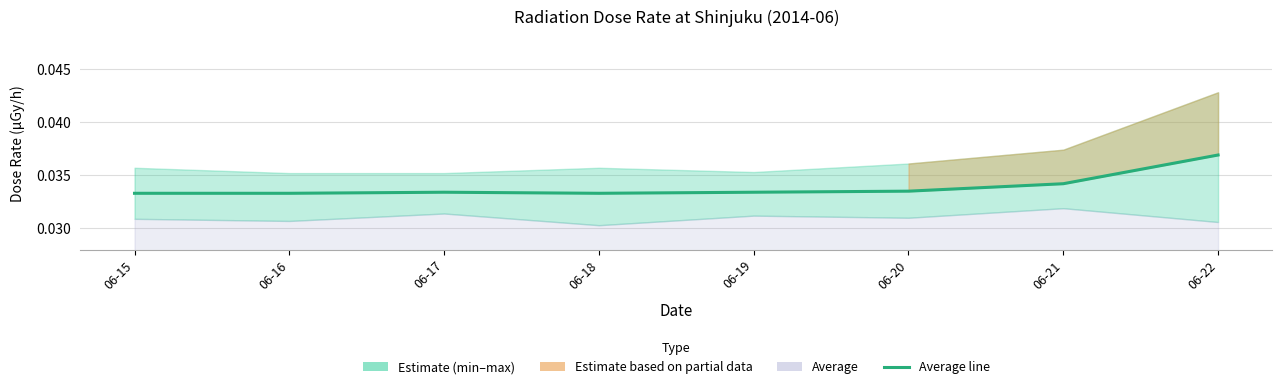

At which category does the chart reach its peak across all series?

06-22